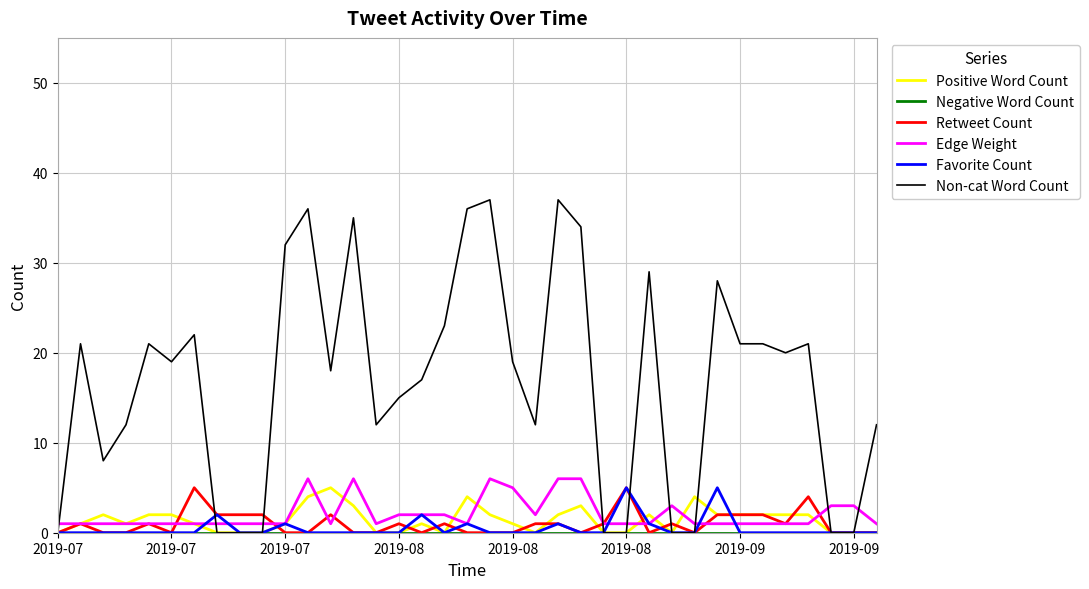

Which series has the largest range (max minus min)?

Non-cat Word Count